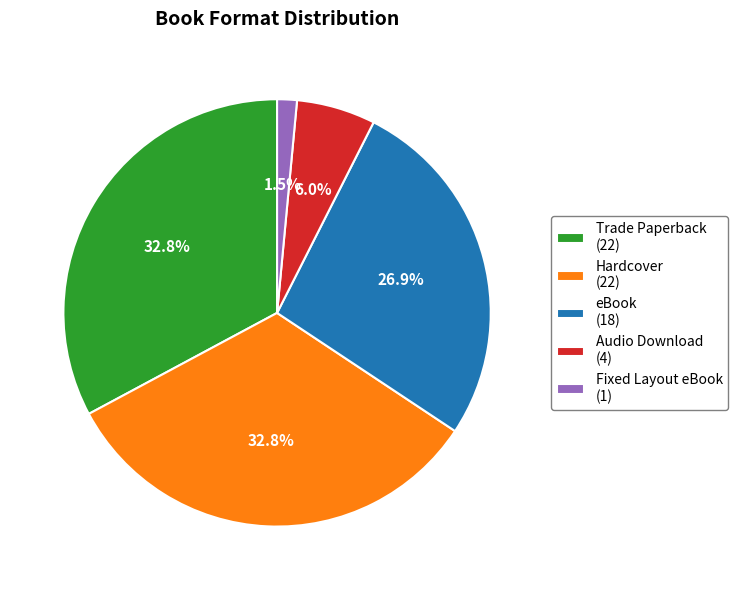

Is it true that Audio Download is 6% of the pie?

True